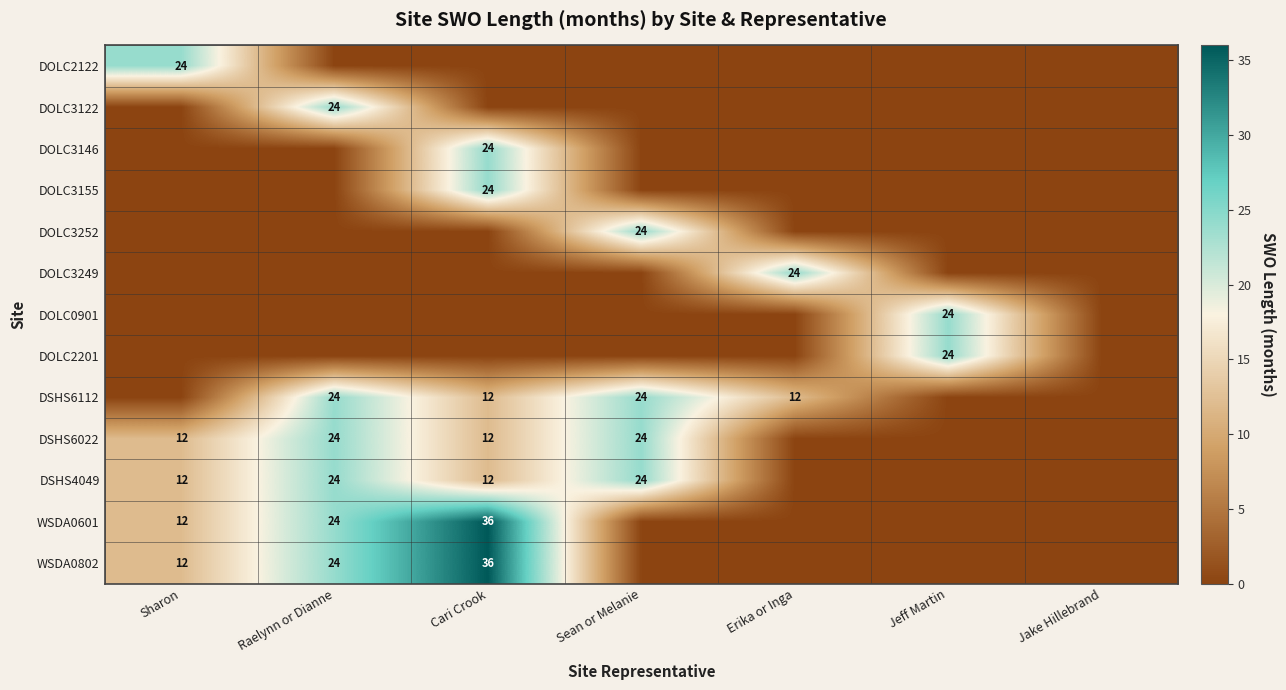

What is the sum of the WSDA0601 values at Sharon and Cari Crook?

48